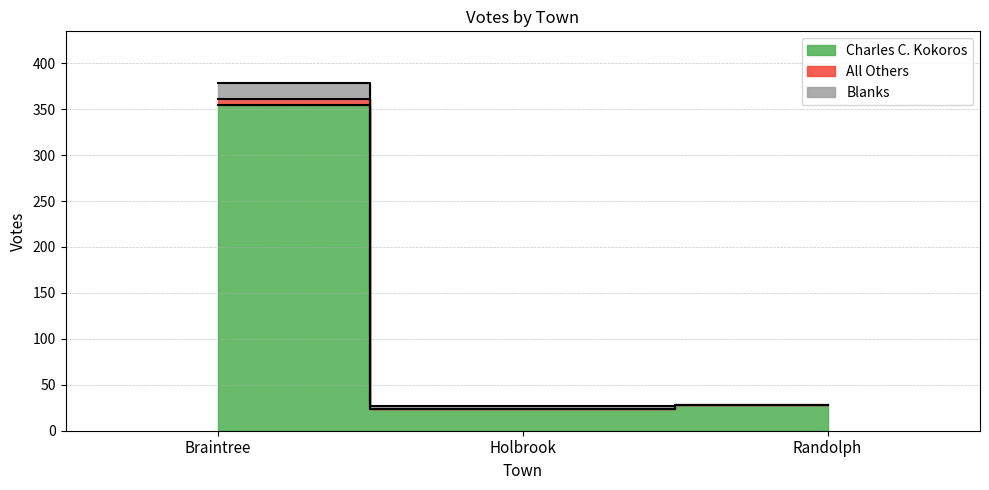

Which category has the highest value in the All Others series?

Braintree